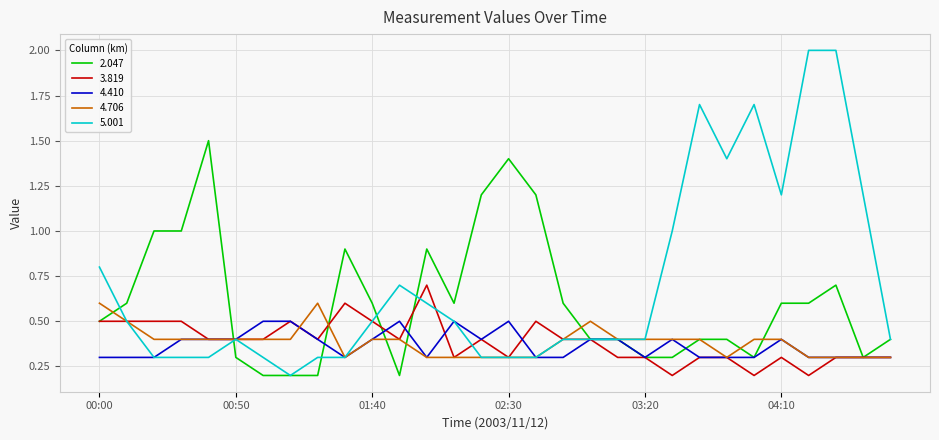

Which series has the largest total across all categories?

5.001